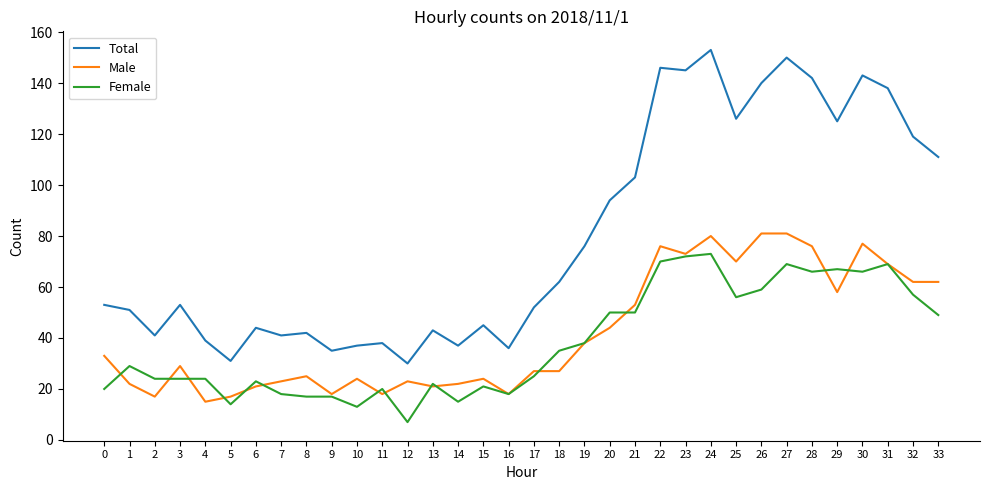

How many categories are shown in the chart?

34